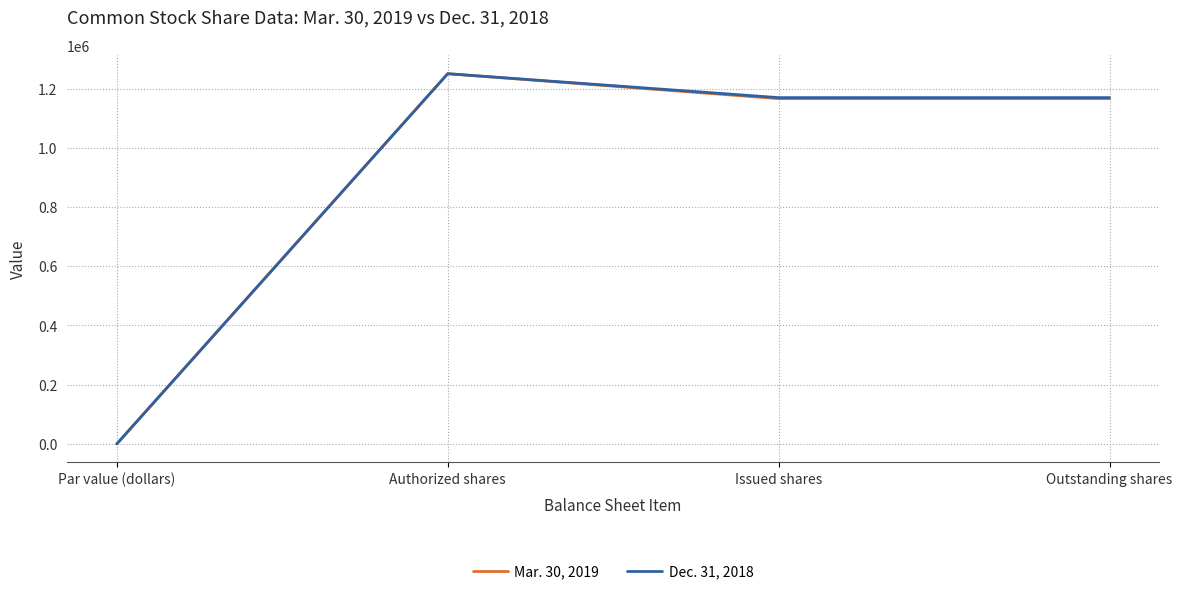

Which series changed the most between Par value (dollars) and Outstanding shares?

Dec. 31, 2018